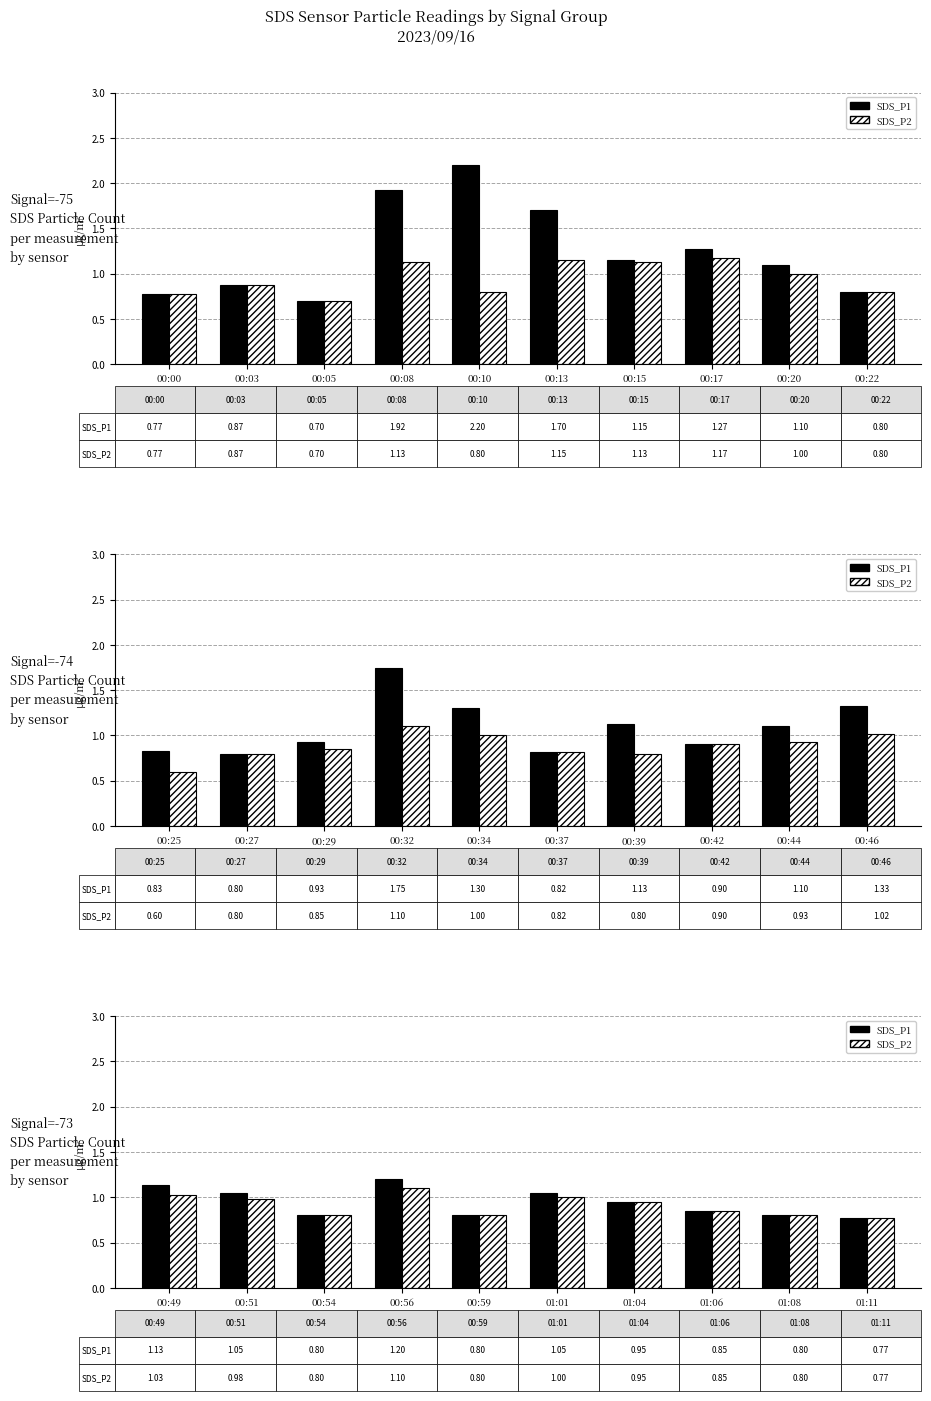

At how many categories does at least one series exceed 0?

10